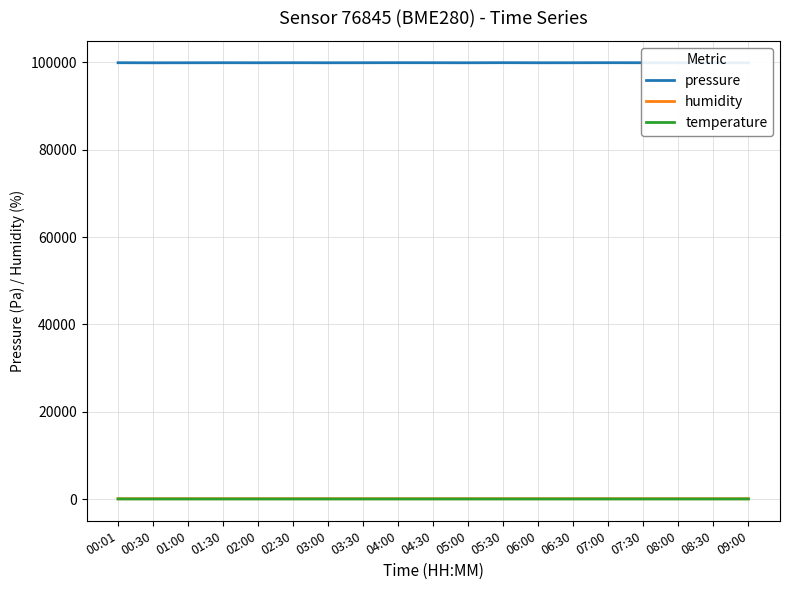

True or false: temperature and pressure intersect in this chart.

False